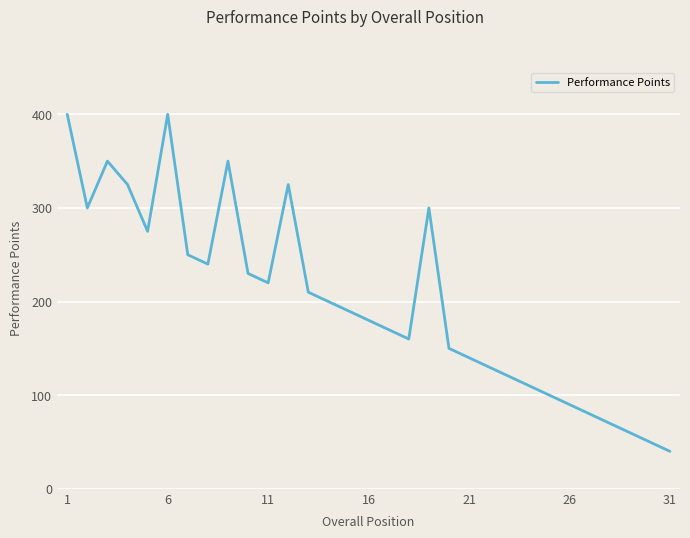

What is the smallest value displayed?

40